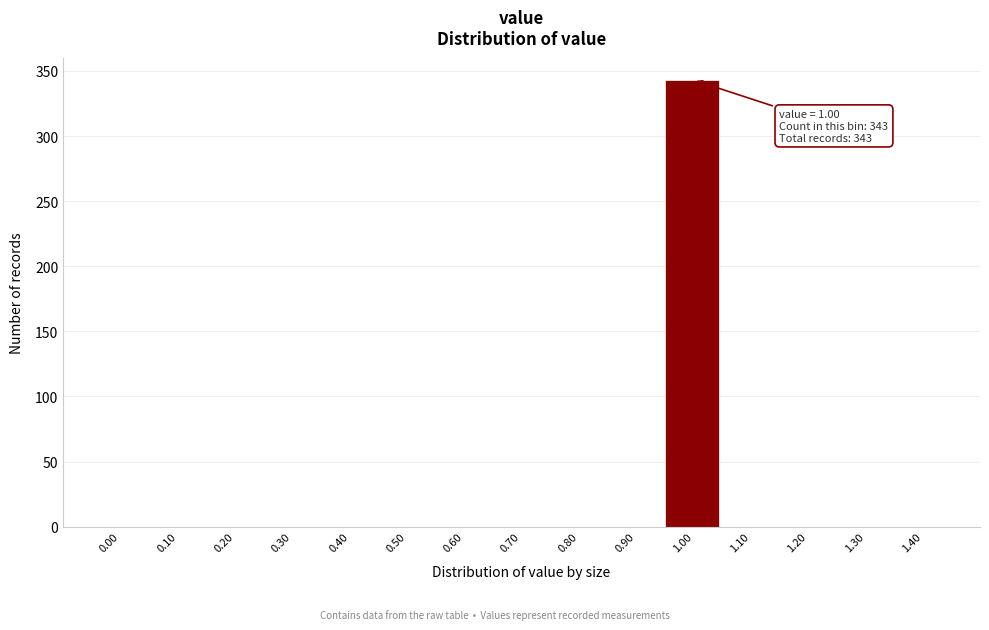

Reading left to right, list all the values displayed in this chart.

0.00=0	0.10=0	0.20=0	0.30=0	0.40=0	0.50=0	0.60=0	0.70=0	0.80=0	0.90=0	1.00=343	1.10=0	1.20=0	1.30=0	1.40=0